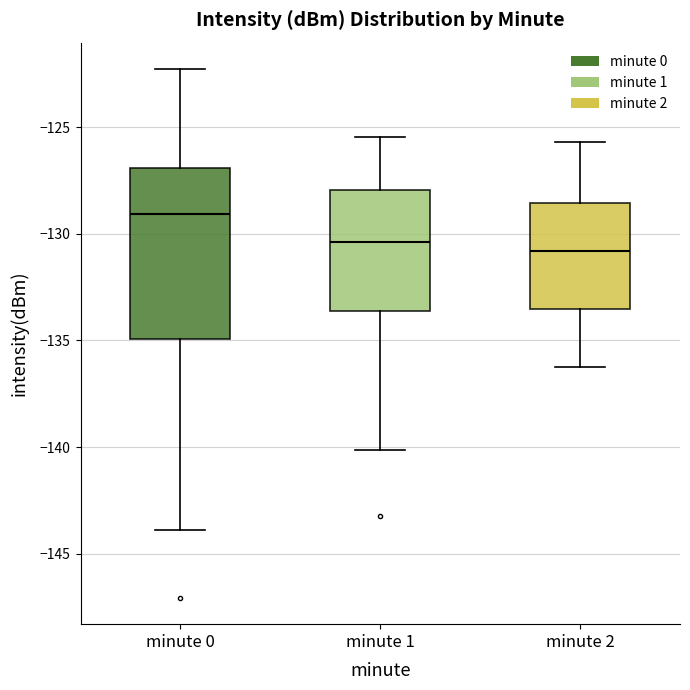

Reading left to right, transcribe this box plot: for each box, give where its median line is, the range the box spans, and where its two whiskers end, as read against the y-axis. The values are not printed on the chart, so give them approximately, as read against the axis.

minute 0: median -129.0, box -135.0 to -127.0, whiskers -144.0 to -122.5
minute 1: median -130.5, box -133.5 to -128.0, whiskers -140.0 to -125.5
minute 2: median -131.0, box -133.5 to -128.5, whiskers -136.0 to -125.5